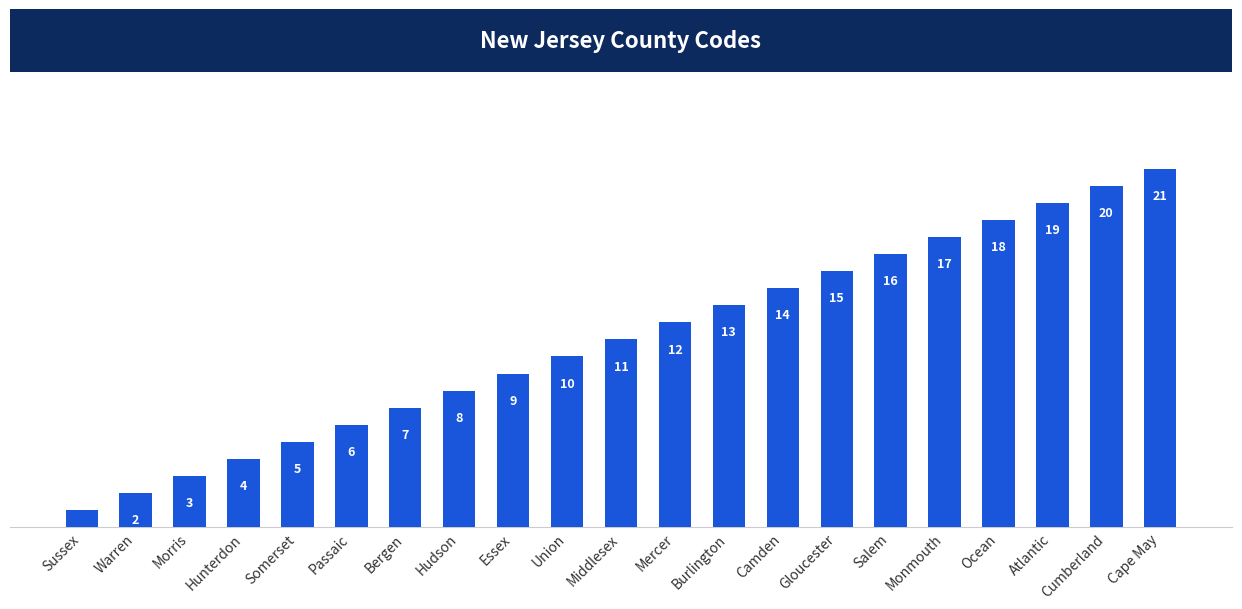

What is the label of the 14th bar from the left?

Camden